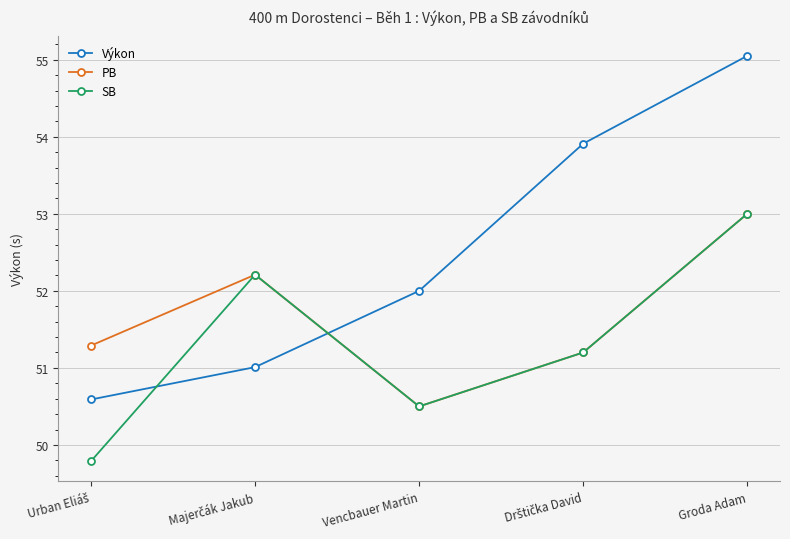

Which series has the widest spread of values?

Výkon